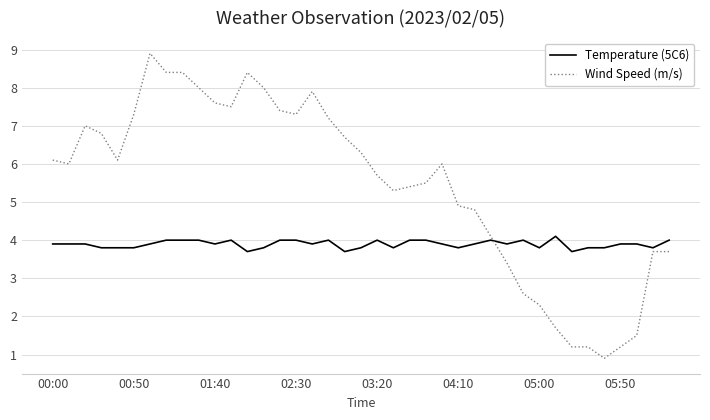

True or false: Temperature (5C6) and Wind Speed (m/s) cross at least once.

True